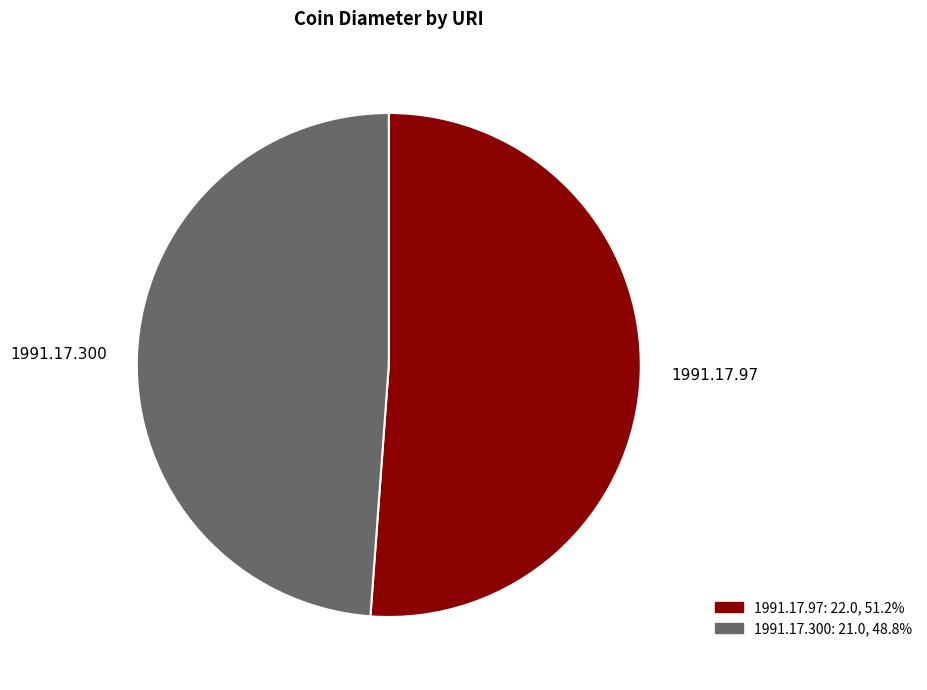

Rank the categories by value from lowest to highest.

1991.17.300, 1991.17.97